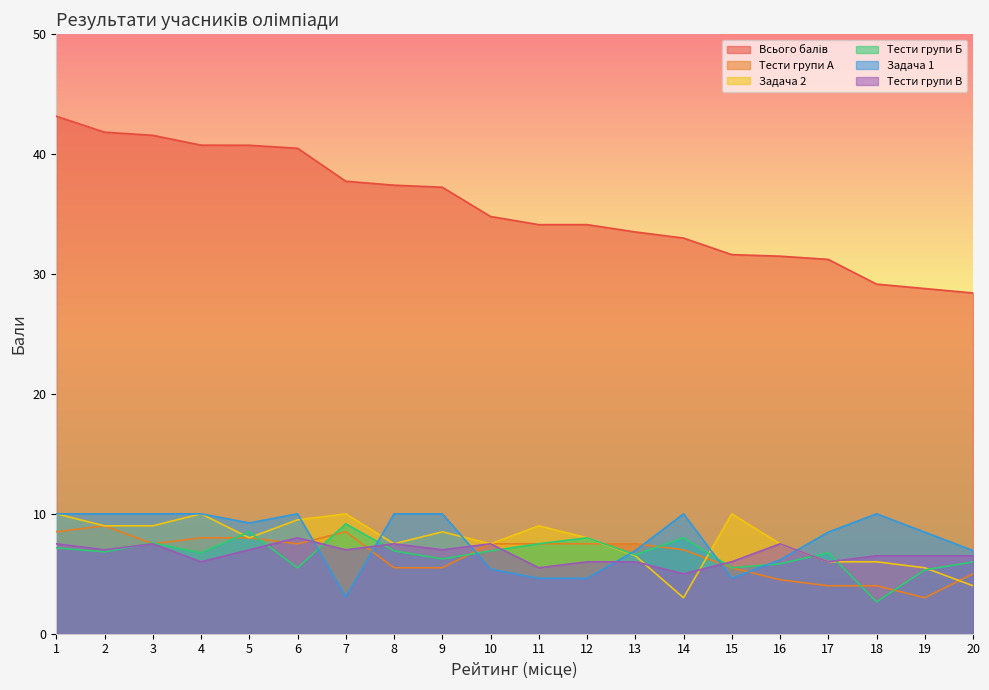

The Тести групи А series shows 8.5 at 7. True or false?

True